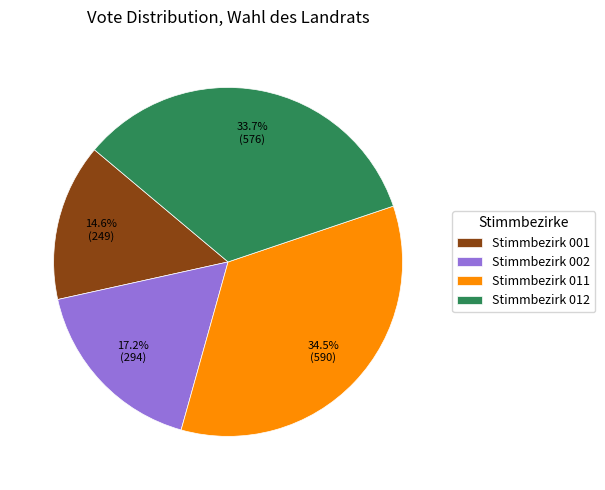

True or false: Stimmbezirk 011 accounts for 21% of the total.

False